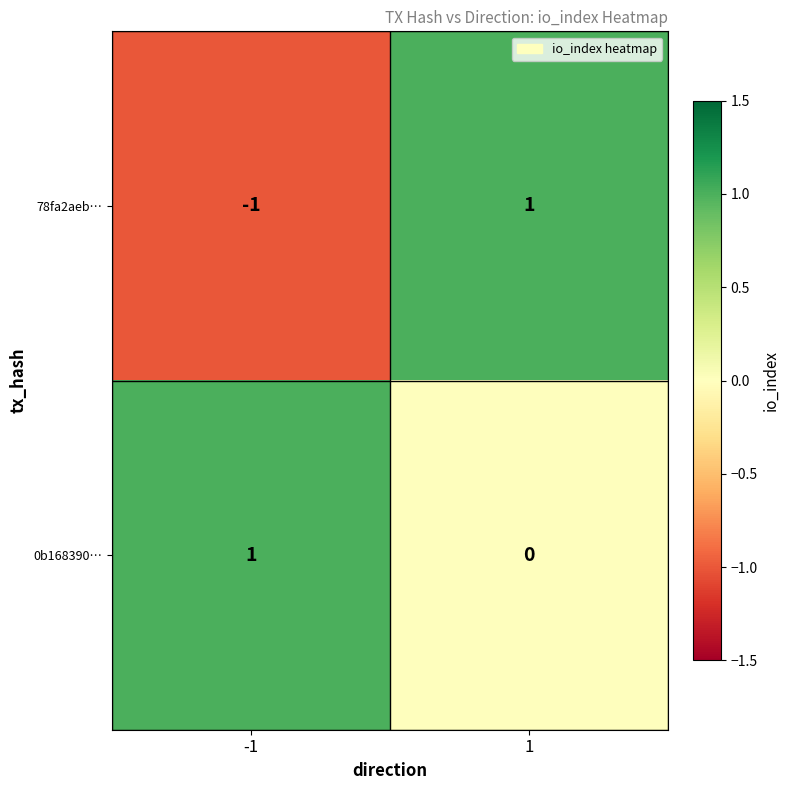

At how many categories does at least one series exceed 0?

2